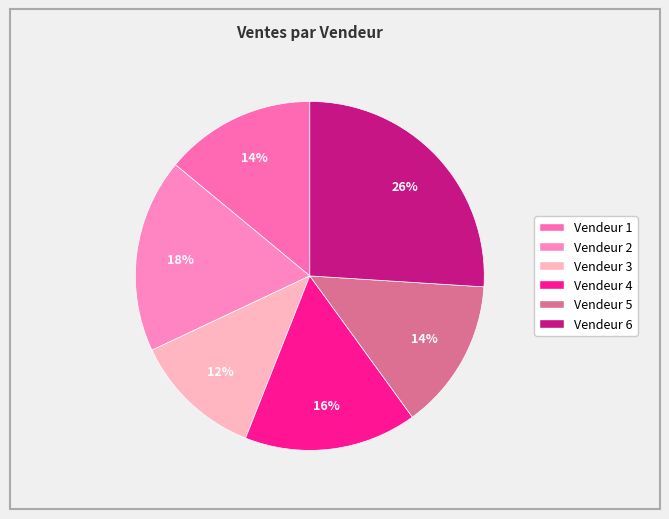

What is the ratio of the value at Vendeur 1 to the value at Vendeur 6?

0.5